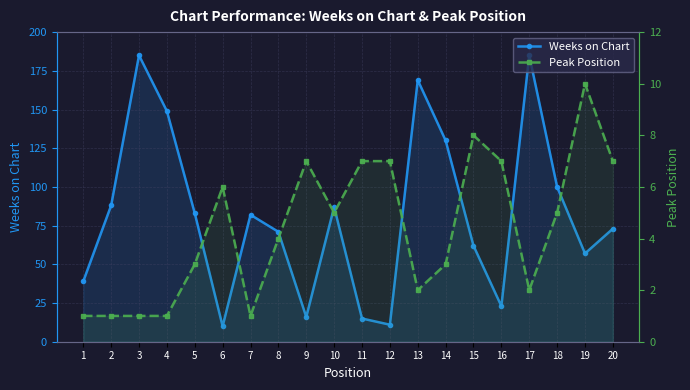

What is the difference between the highest and lowest values at 8?

67